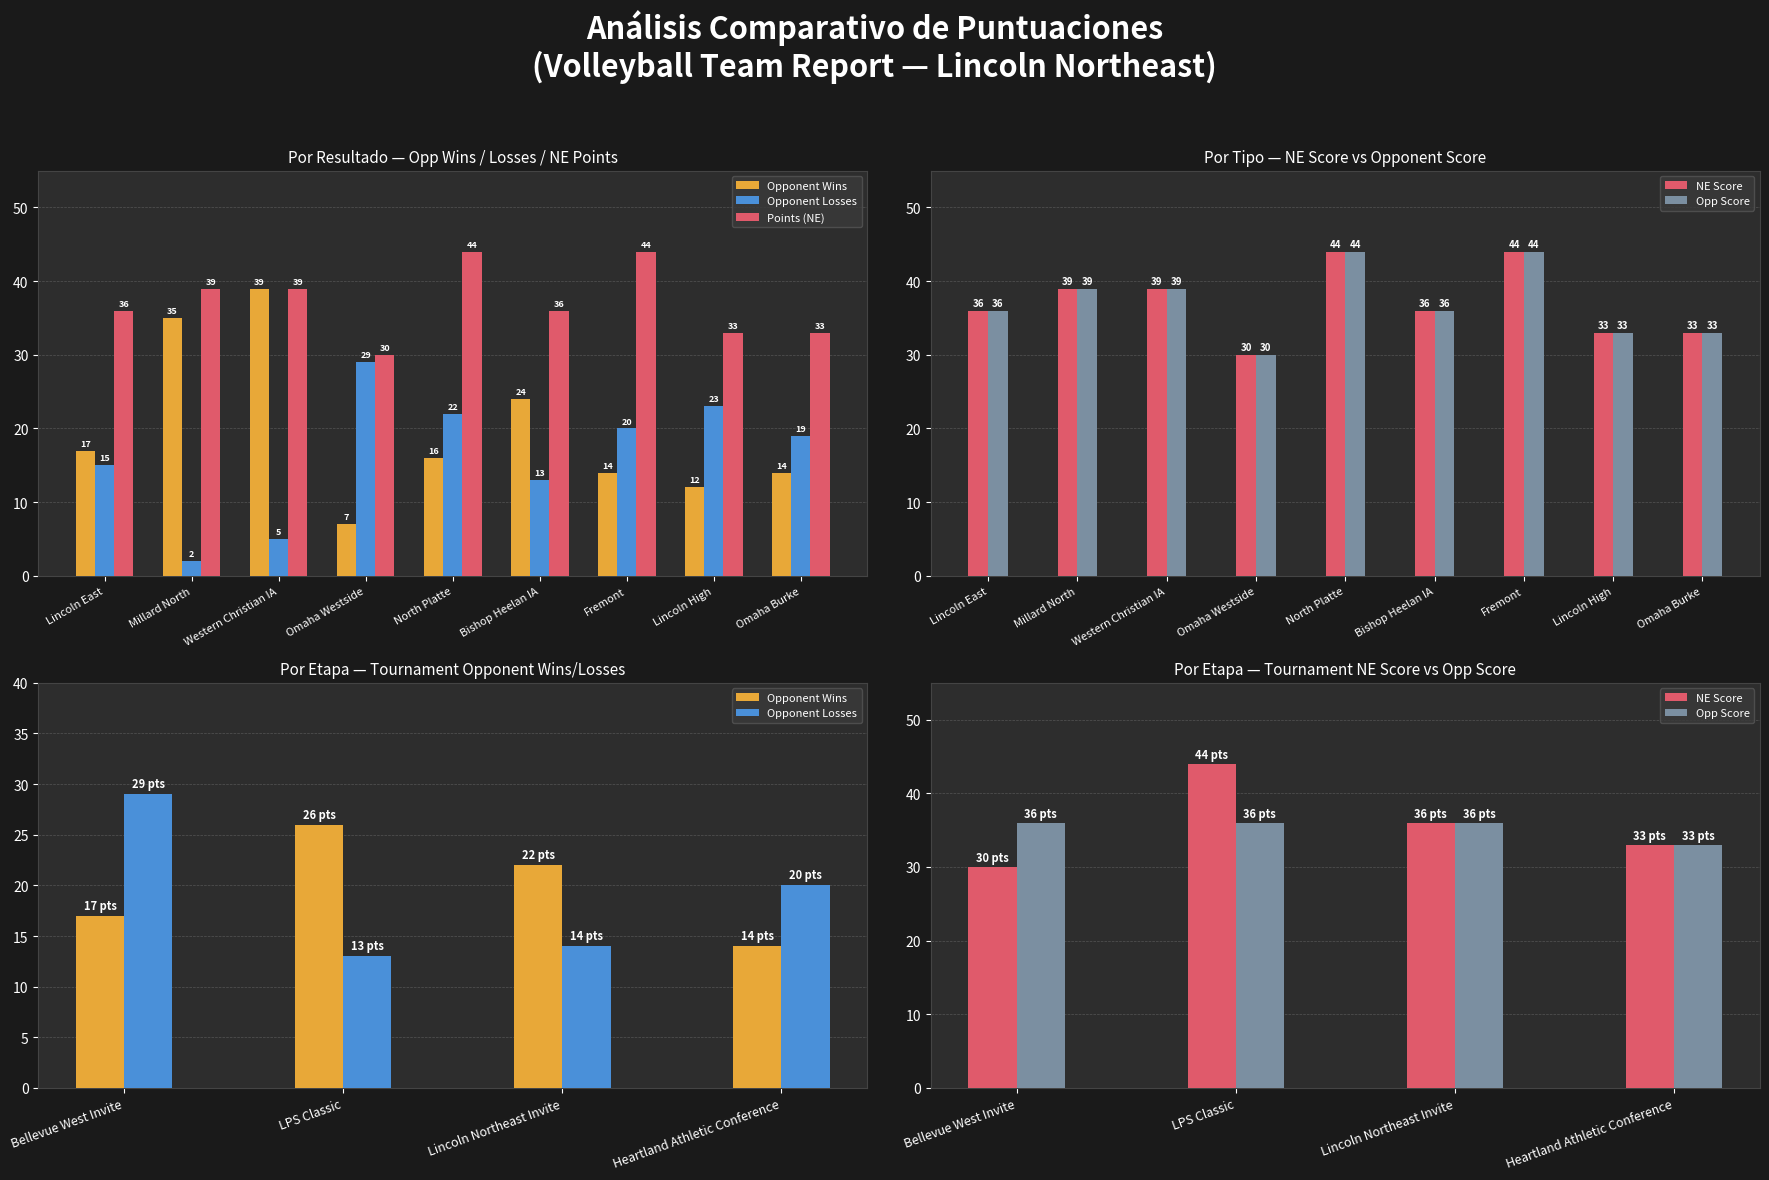

What is the value of the Opp Score bar at the 1st from the left?

36